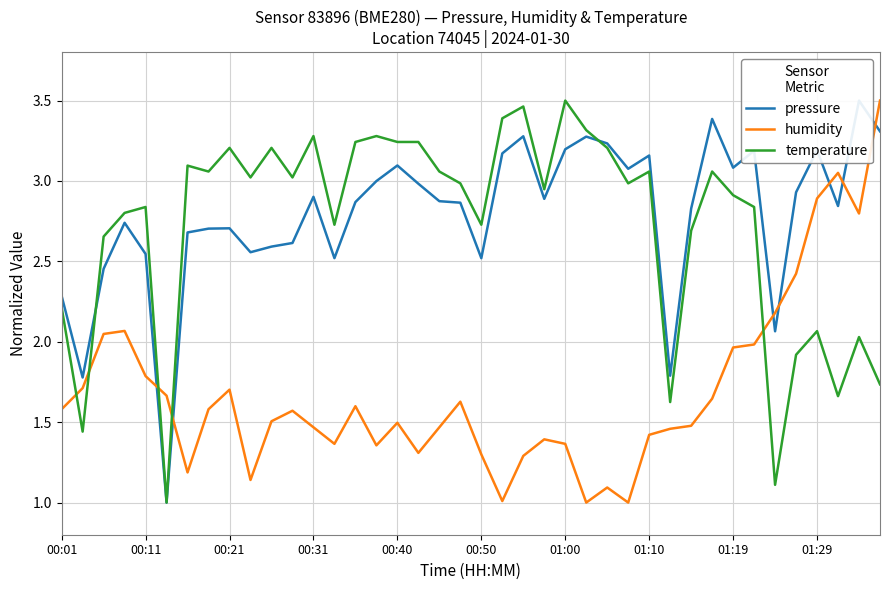

After their last crossing, which series has the higher values: temperature or humidity?

humidity